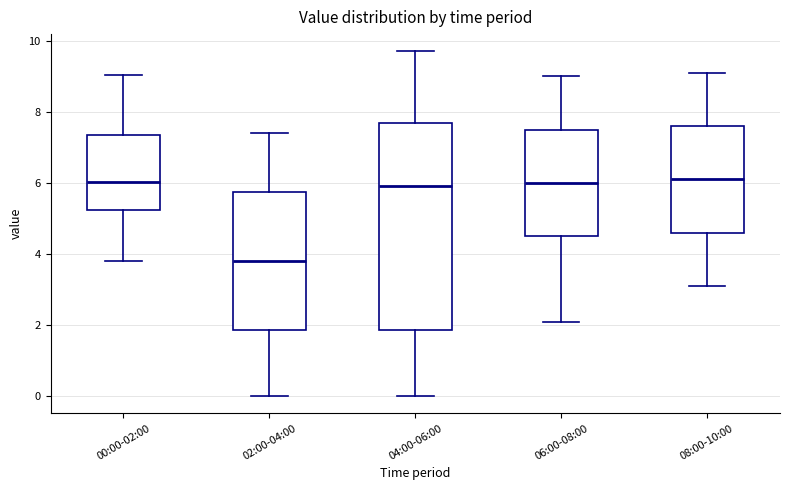

Comparing the boxes themselves (not the whiskers), which one is the tallest?

04:00-06:00